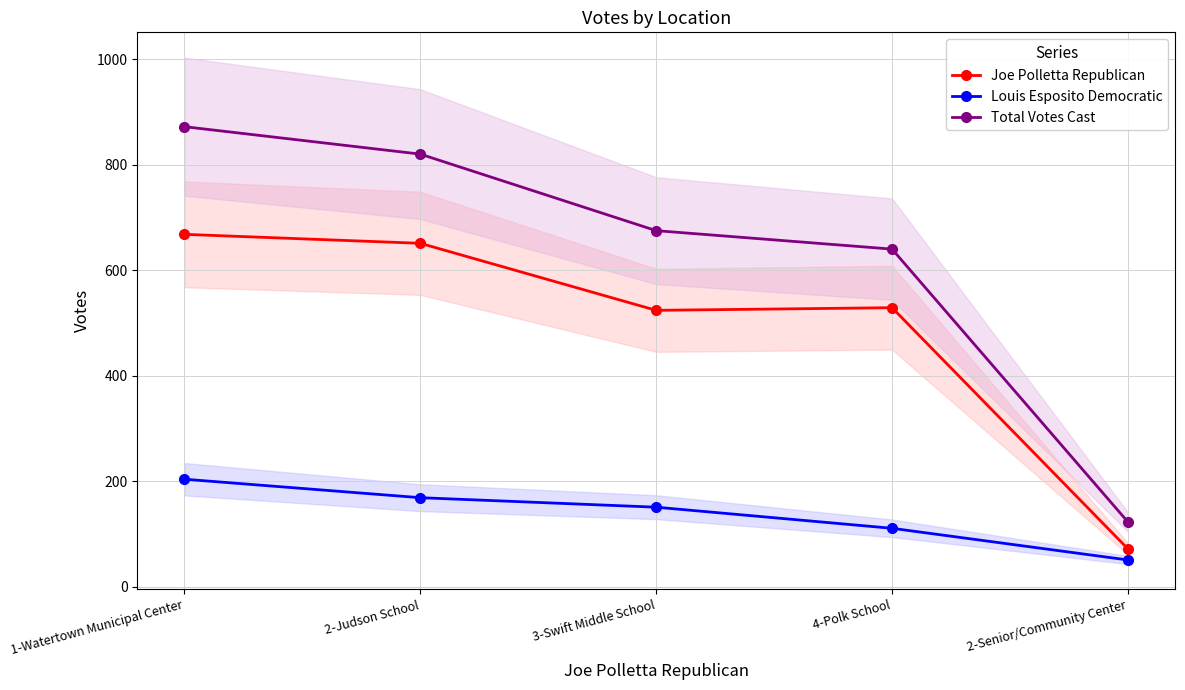

The Joe Polletta Republican series shows 529 at 4-Polk School. True or false?

True